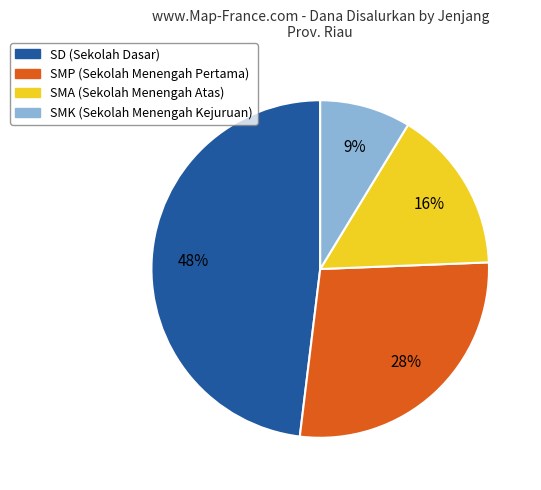

To the nearest percent, what is the average slice percentage?

25%